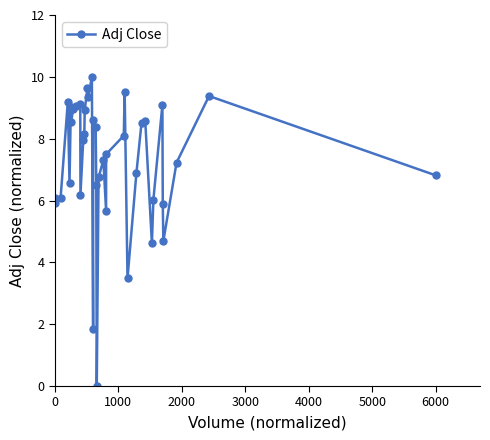

What is the greatest value displayed?

10.0